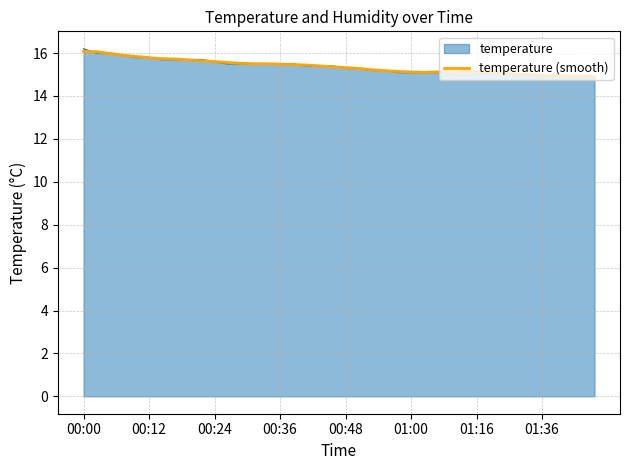

How many lines are shown in the chart?

2